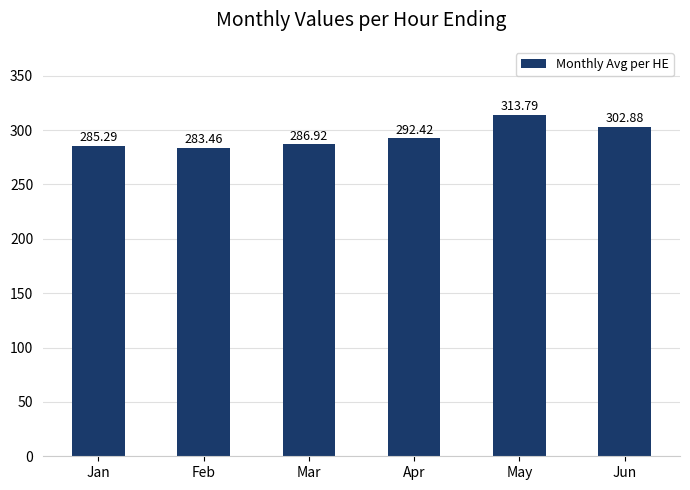

The value at Apr is 292.4. True or false?

True